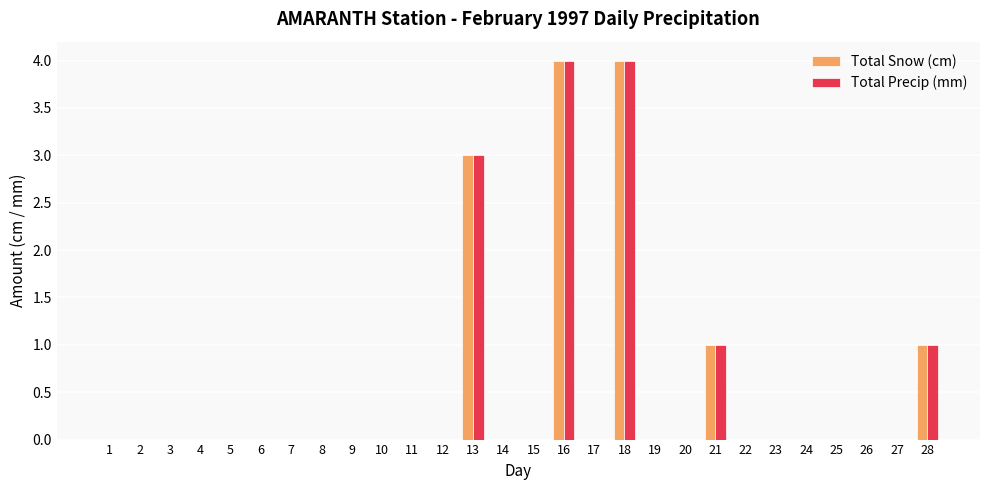

What is the greatest value displayed?

4